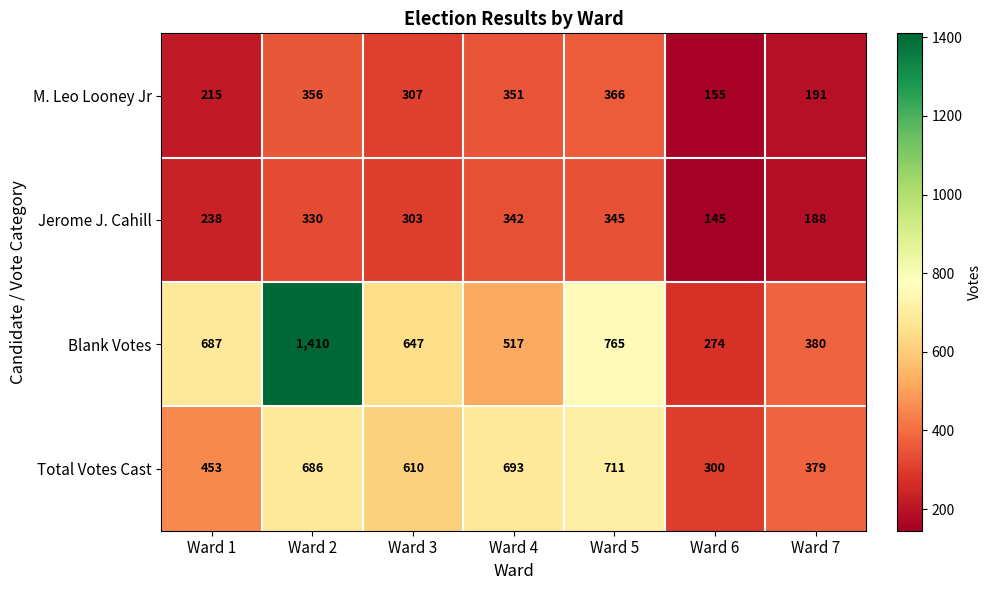

The value of Blank Votes at Ward 2 is 1410. True or false?

True